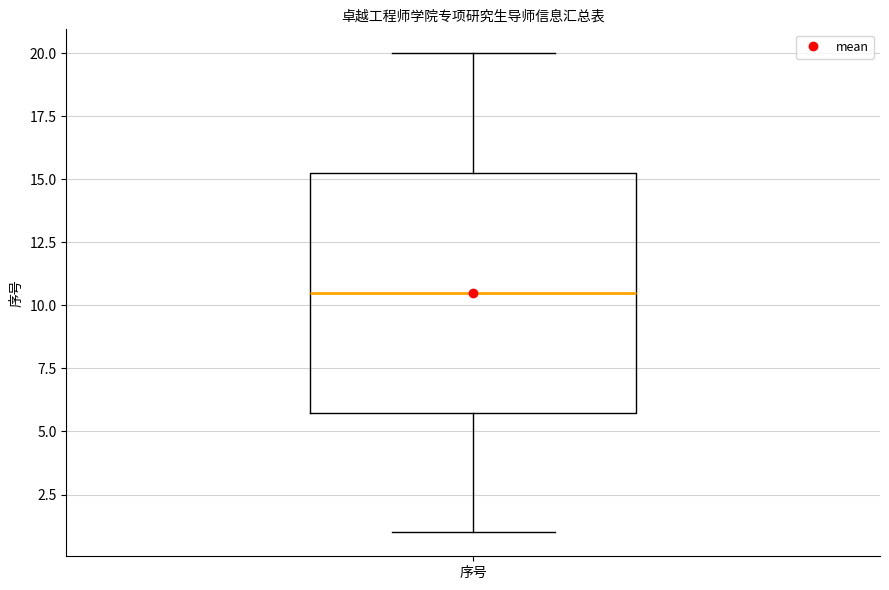

Transcribe this box plot: give where the median line is, the range the box spans, and where the two whiskers end, as read against the y-axis. The values are not printed on the chart, so give them approximately, as read against the axis.

median 10.5, box 6.0 to 15.5, whiskers 1.0 to 20.0